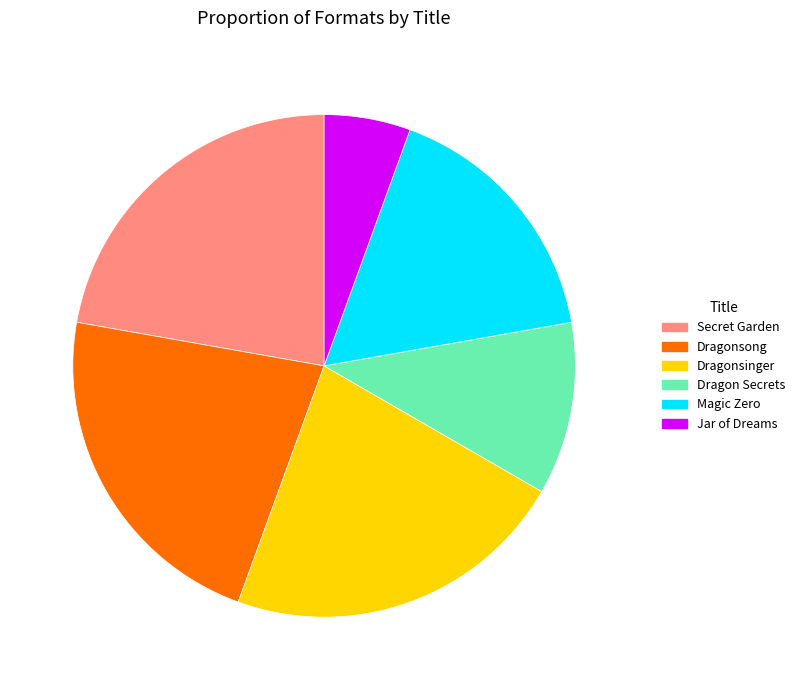

How many slices are in this pie chart?

6